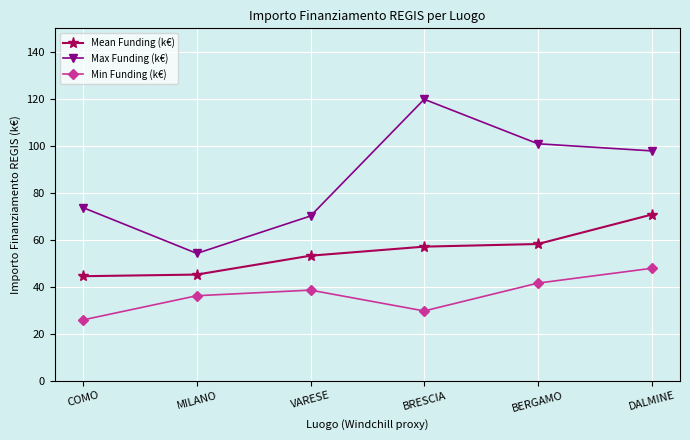

What is the difference between the Max Funding (k€) values at COMO and DALMINE?

24.2